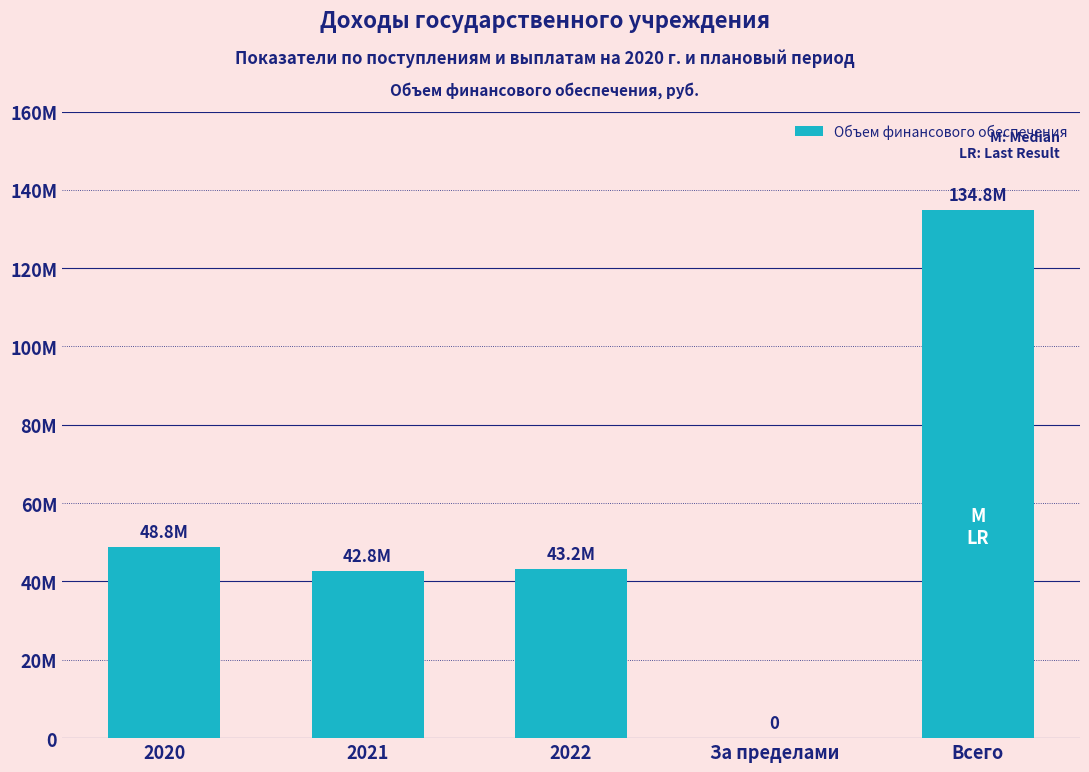

Which category has the highest value across all series?

Всего